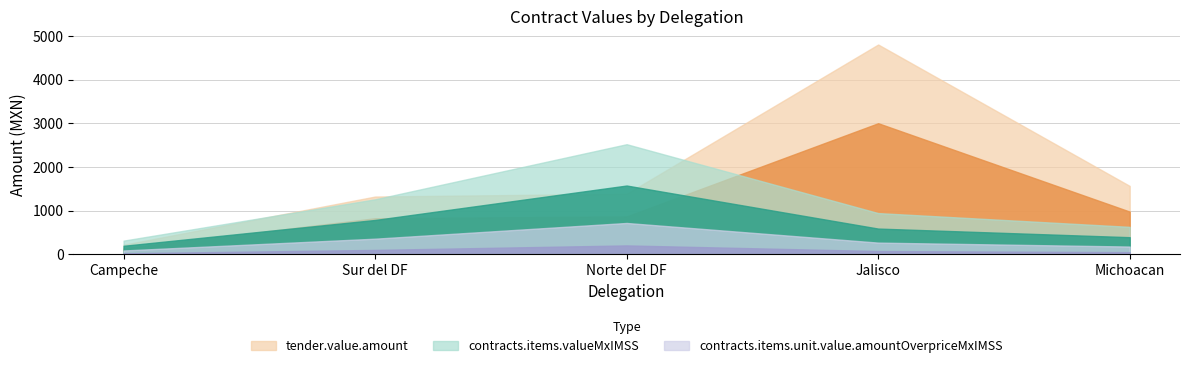

True or false: contracts.items.valueMxIMSS and contracts.items.unit.value.amountOverpriceMxIMSS intersect in this chart.

False